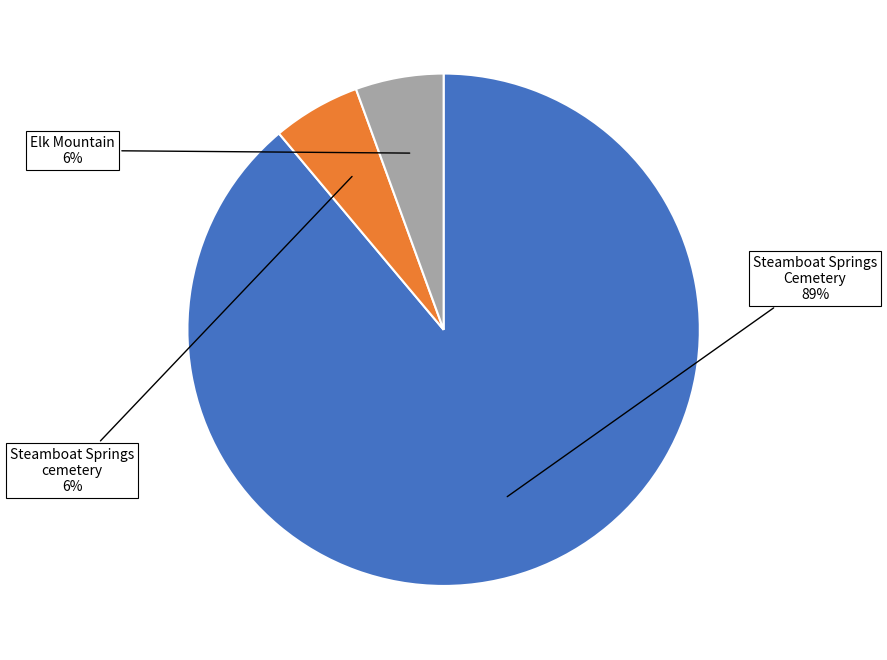

Is there any slice that represents more than half of the pie?

Yes